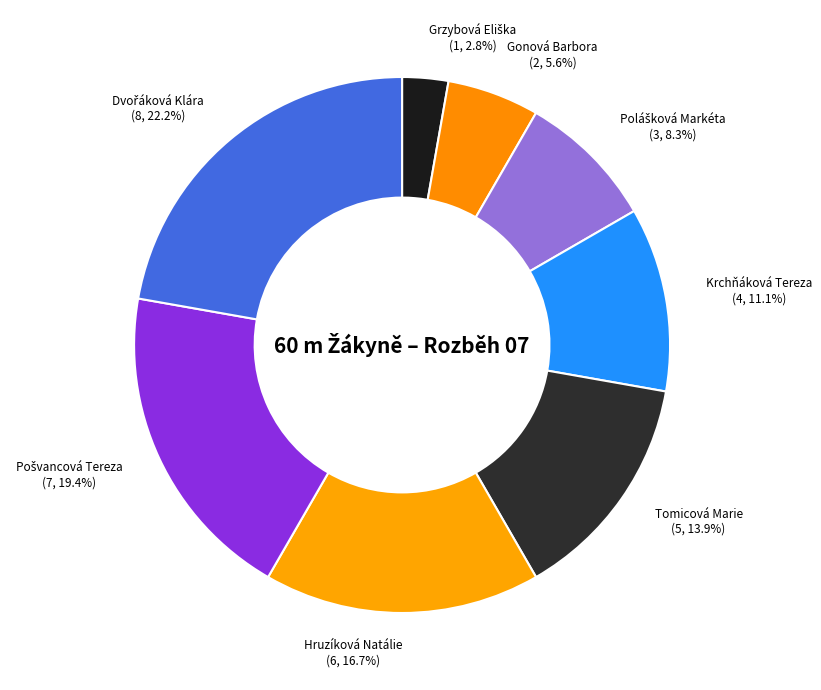

Which has a higher value, Hruzíková Natálie or Krchňáková Tereza?

Hruzíková Natálie